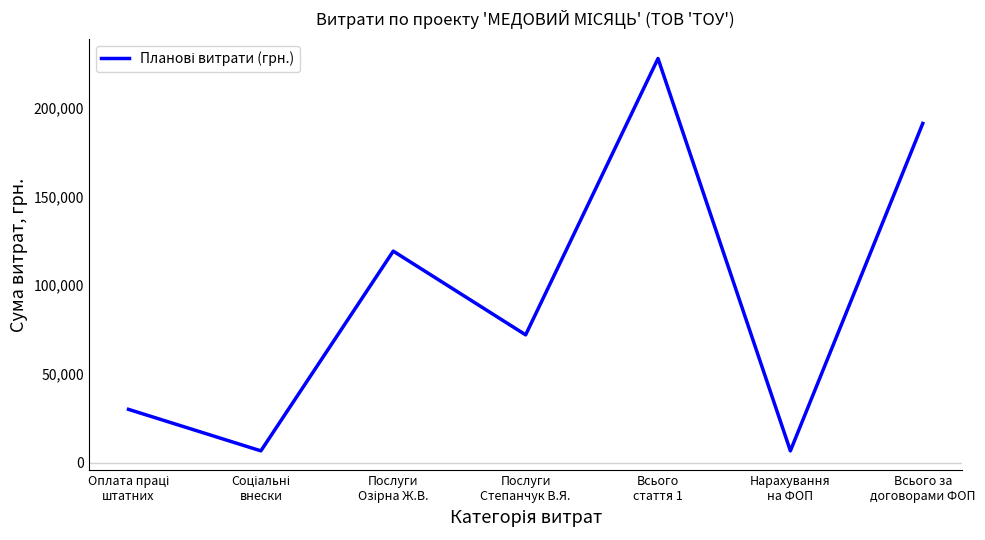

What is the difference between the maximum and second lowest values?

221199.5